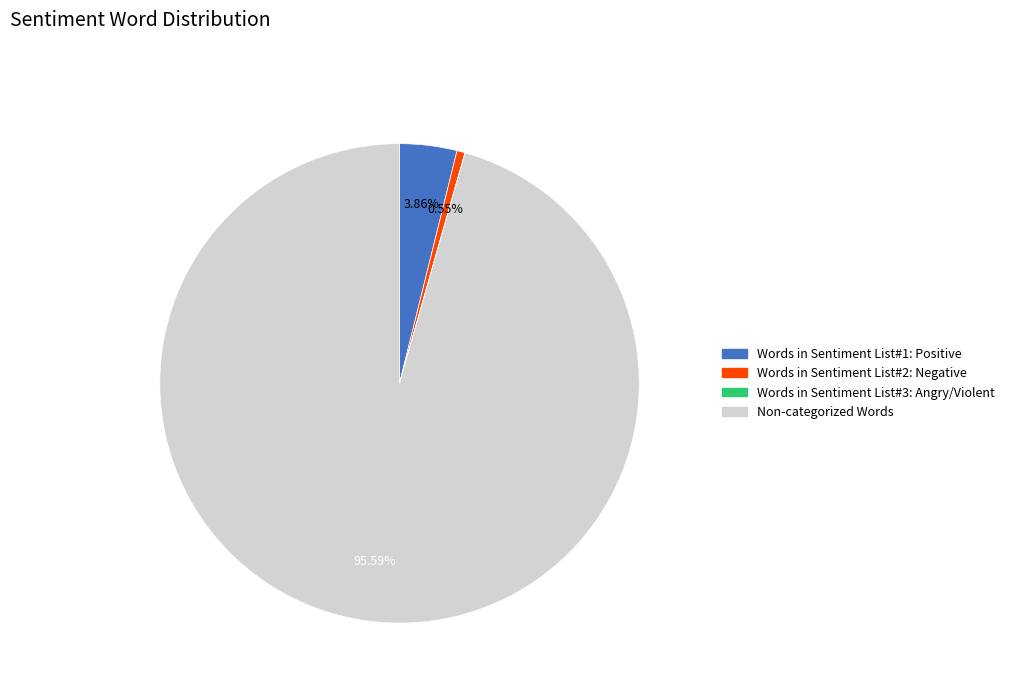

Is the sum of Words in Sentiment List#2: Negative and Non-categorized Words greater than half?

Yes